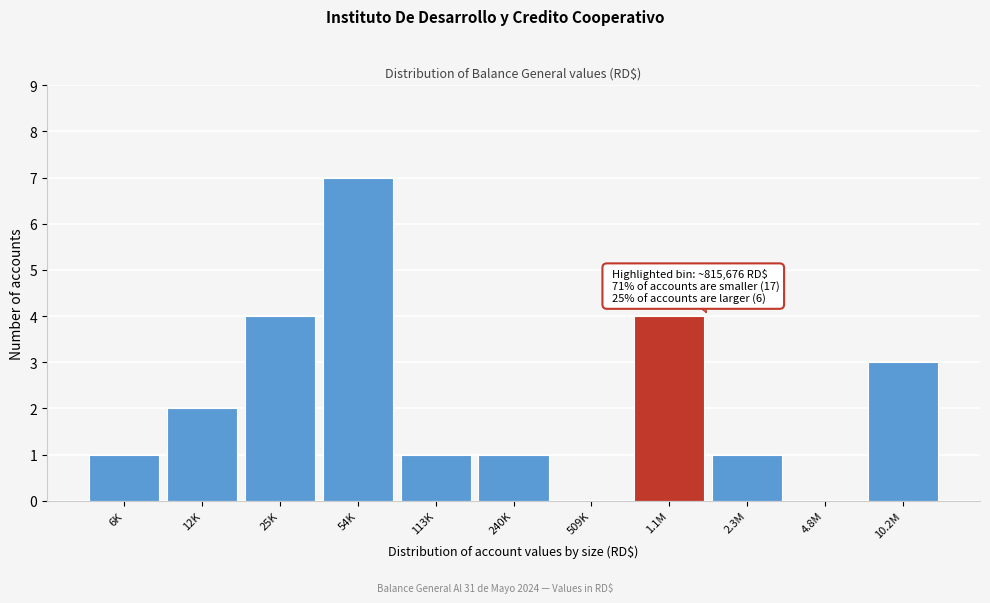

Reading right to left, what are all the values shown in this chart?

10.2M=3	4.8M=0	2.3M=1	1.1M=4	509K=0	240K=1	113K=1	54K=7	25K=4	12K=2	6K=1